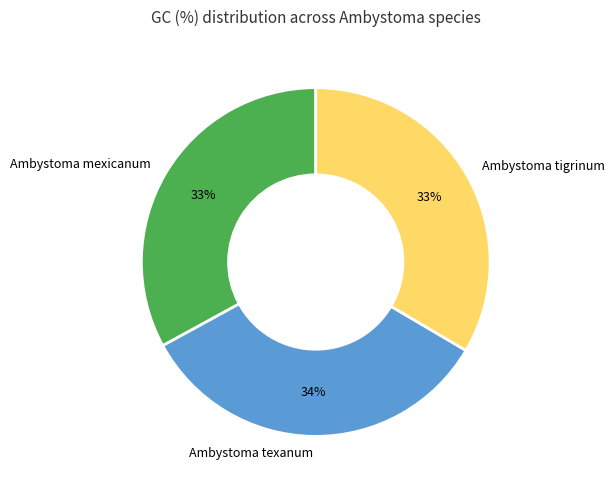

Is there a majority slice in this chart?

No